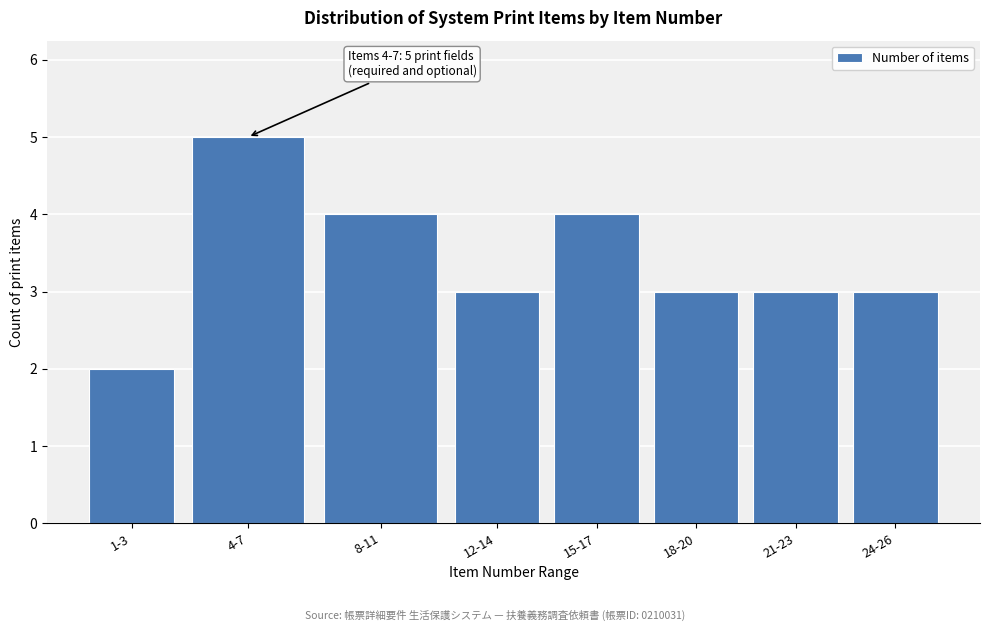

Reading left to right, transcribe all the data shown in this chart.

1-3=2	4-7=5	8-11=4	12-14=3	15-17=4	18-20=3	21-23=3	24-26=3